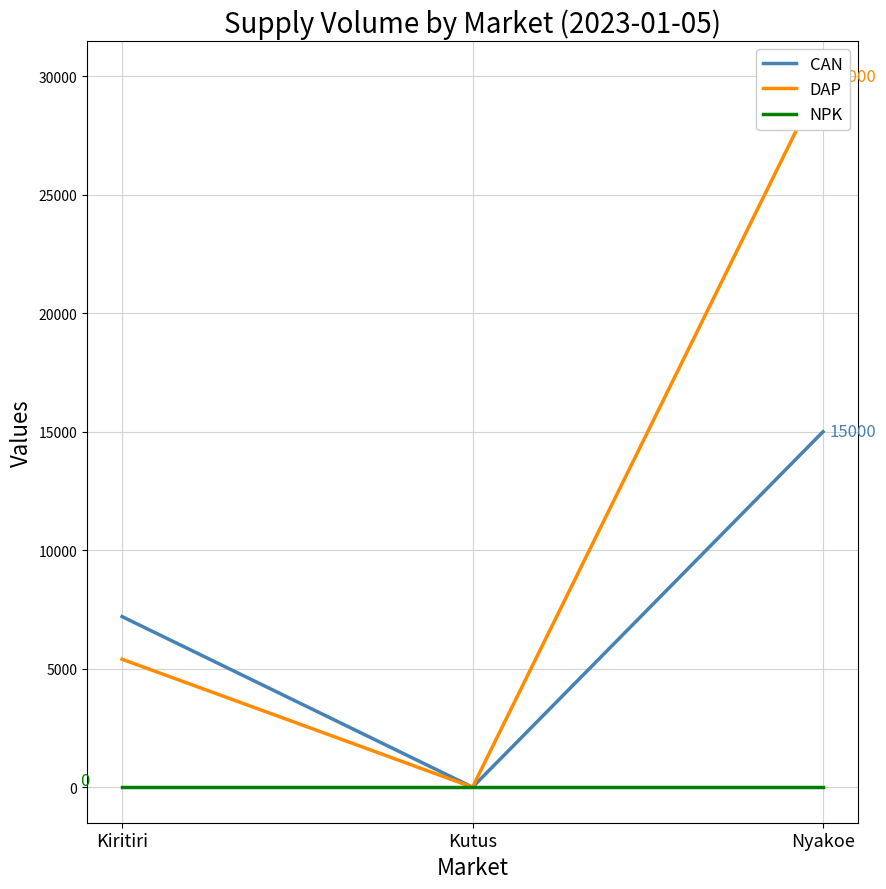

Rank the series by their maximum value, from highest to lowest.

DAP, CAN, NPK